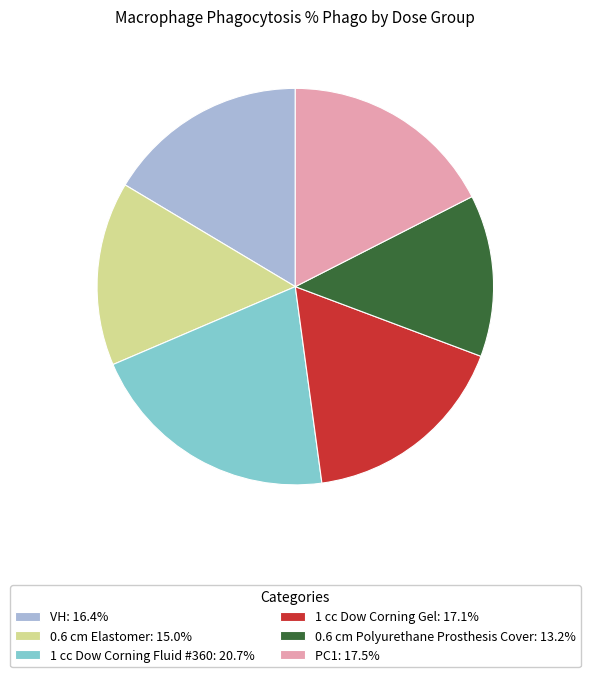

Is the sum of 0.6 cm Polyurethane Prosthesis Cover: 13.2% and 1 cc Dow Corning Gel: 17.1% greater than half?

No